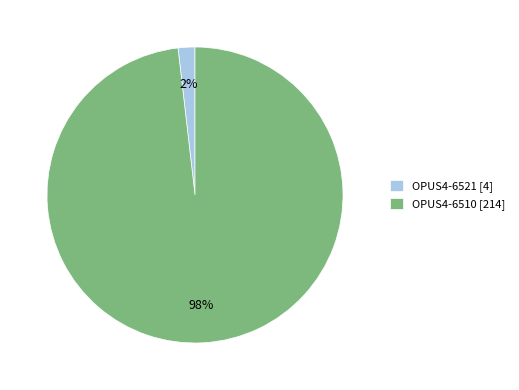

Rank the categories by value from highest to lowest.

OPUS4-6510, OPUS4-6521